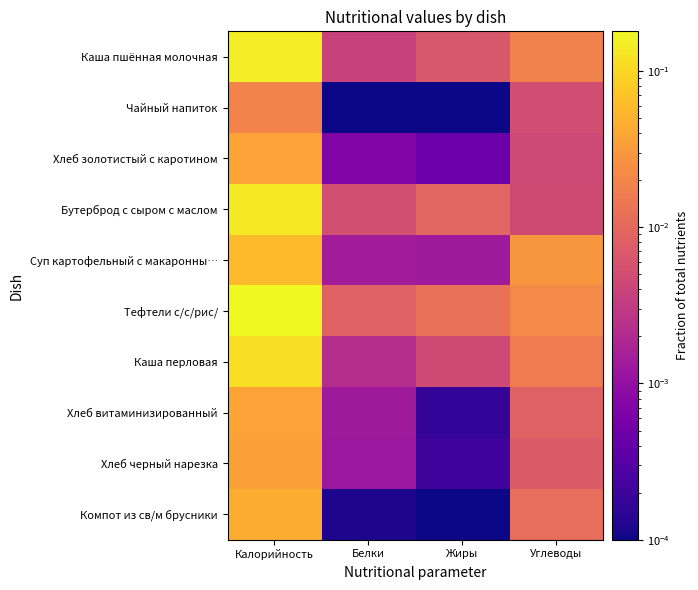

Reading left to right, transcribe all the data shown in this chart.

Каша пшённая молочная: Калорийность=0.1	Белки=0.0	Жиры=0.0	Углеводы=0.0
Чайный напиток: Калорийность=0.0	Белки=0.0	Жиры=0.0	Углеводы=0.0
Хлеб золотистый с каротином: Калорийность=0.0	Белки=0.0	Жиры=0.0	Углеводы=0.0
Бутерброд с сыром с маслом: Калорийность=0.1	Белки=0.0	Жиры=0.0	Углеводы=0.0
Суп картофельный с макаронны…: Калорийность=0.1	Белки=0.0	Жиры=0.0	Углеводы=0.0
Тефтели с/с/рис/: Калорийность=0.2	Белки=0.0	Жиры=0.0	Углеводы=0.0
Каша перловая: Калорийность=0.1	Белки=0.0	Жиры=0.0	Углеводы=0.0
Хлеб витаминизированный: Калорийность=0.0	Белки=0.0	Жиры=0.0	Углеводы=0.0
Хлеб черный нарезка: Калорийность=0.0	Белки=0.0	Жиры=0.0	Углеводы=0.0
Компот из св/м брусники: Калорийность=0.0	Белки=0.0	Жиры=0.0	Углеводы=0.0